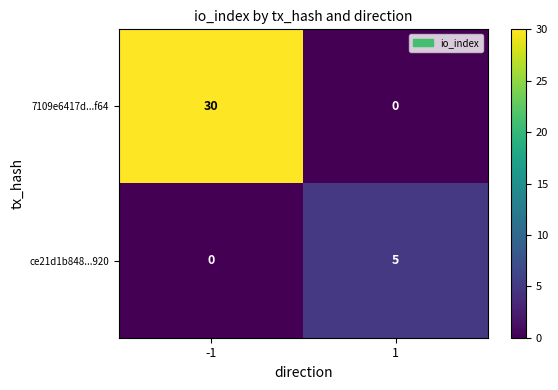

Is the value of ce21d1b848...920 at 1 greater than the value of 7109e6417d...f64 at -1?

No